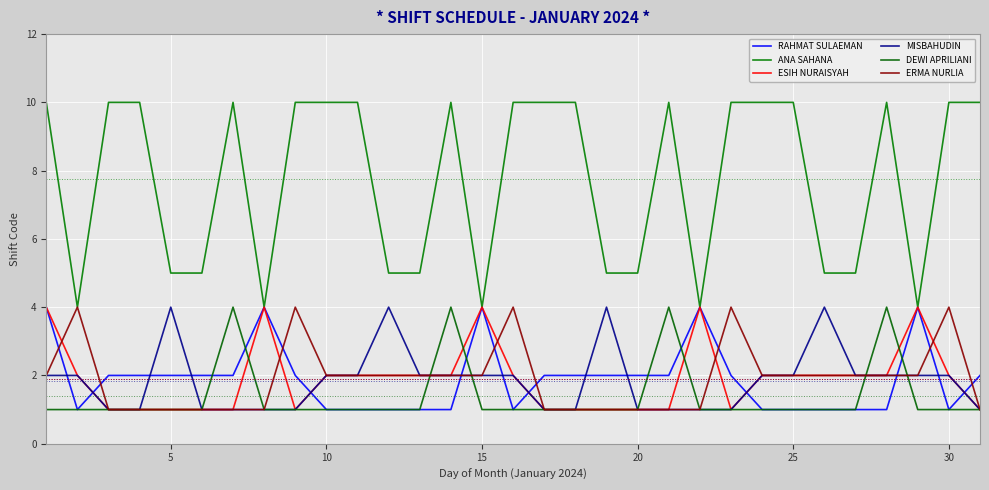

What are all the series names shown in the legend?

RAHMAT SULAEMAN, ANA SAHANA, ESIH NURAISYAH, MISBAHUDIN, DEWI APRILIANI, ERMA NURLIA